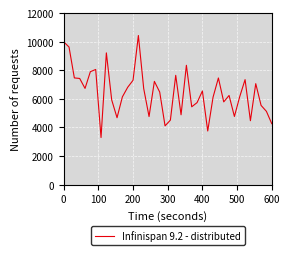

What is the greatest value displayed?

10428.0